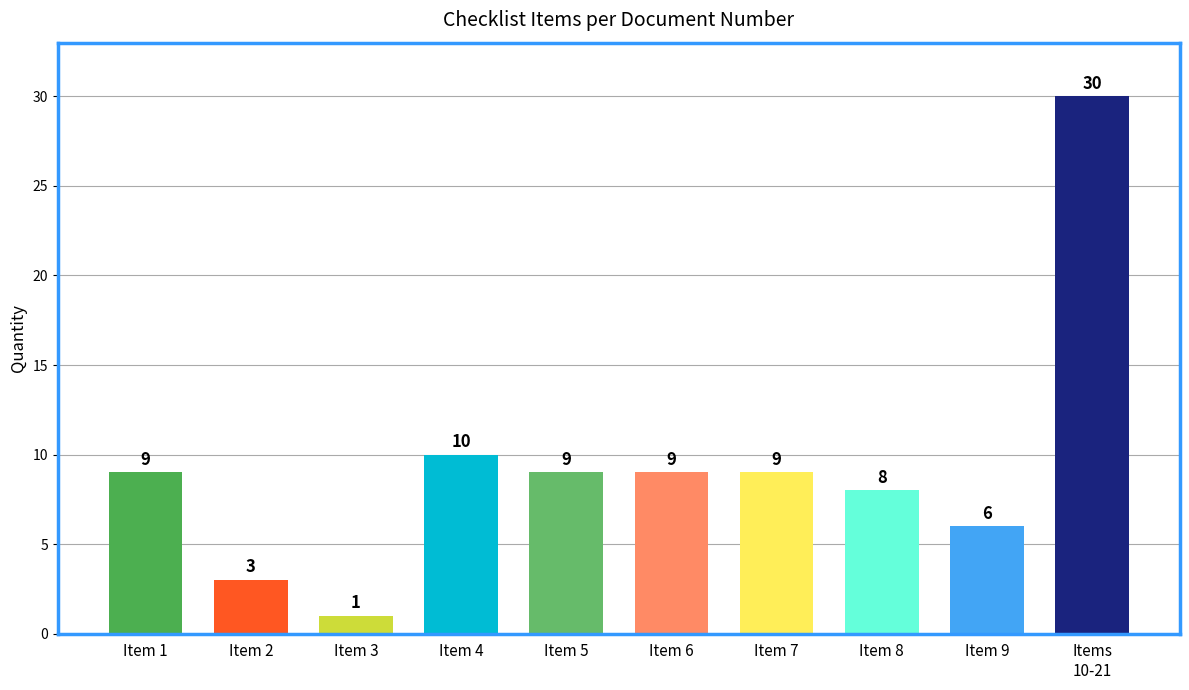

Reading left to right, list all the values displayed in this chart.

9	3	1	10	9	9	9	8	6	30